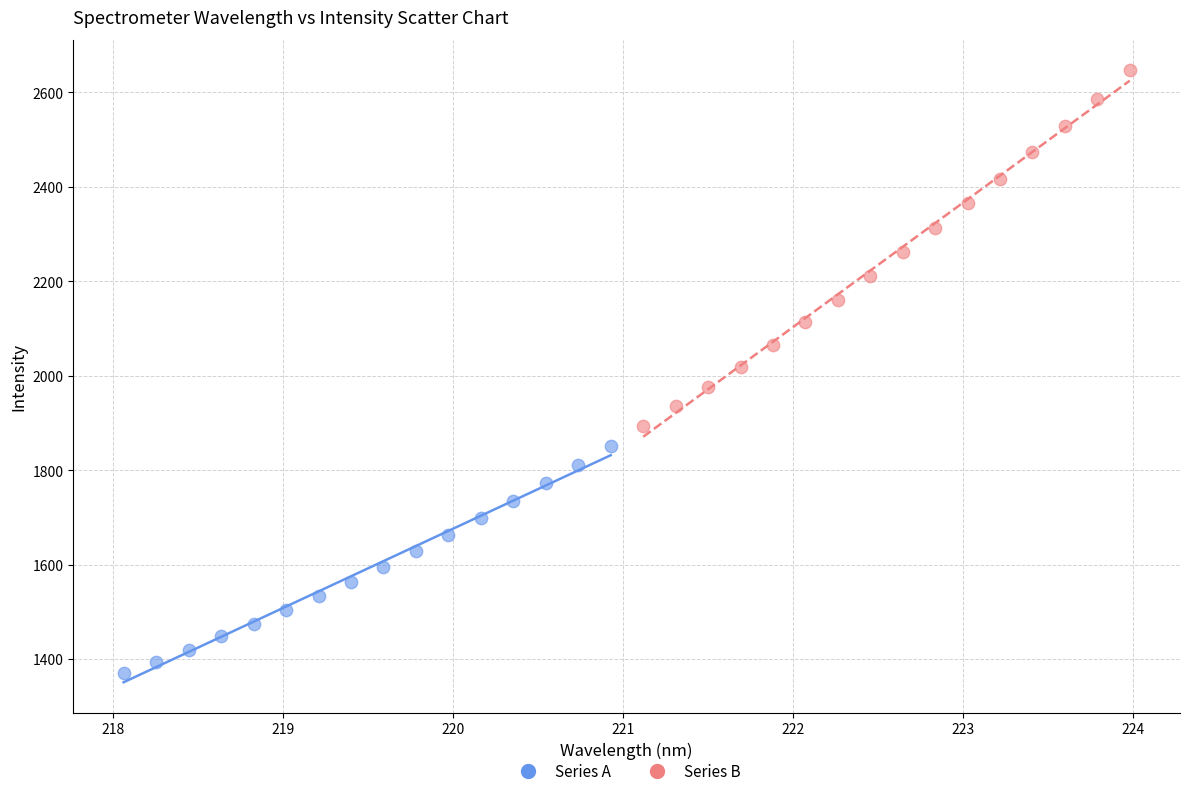

Which series contains the lowest Y value?

Series A